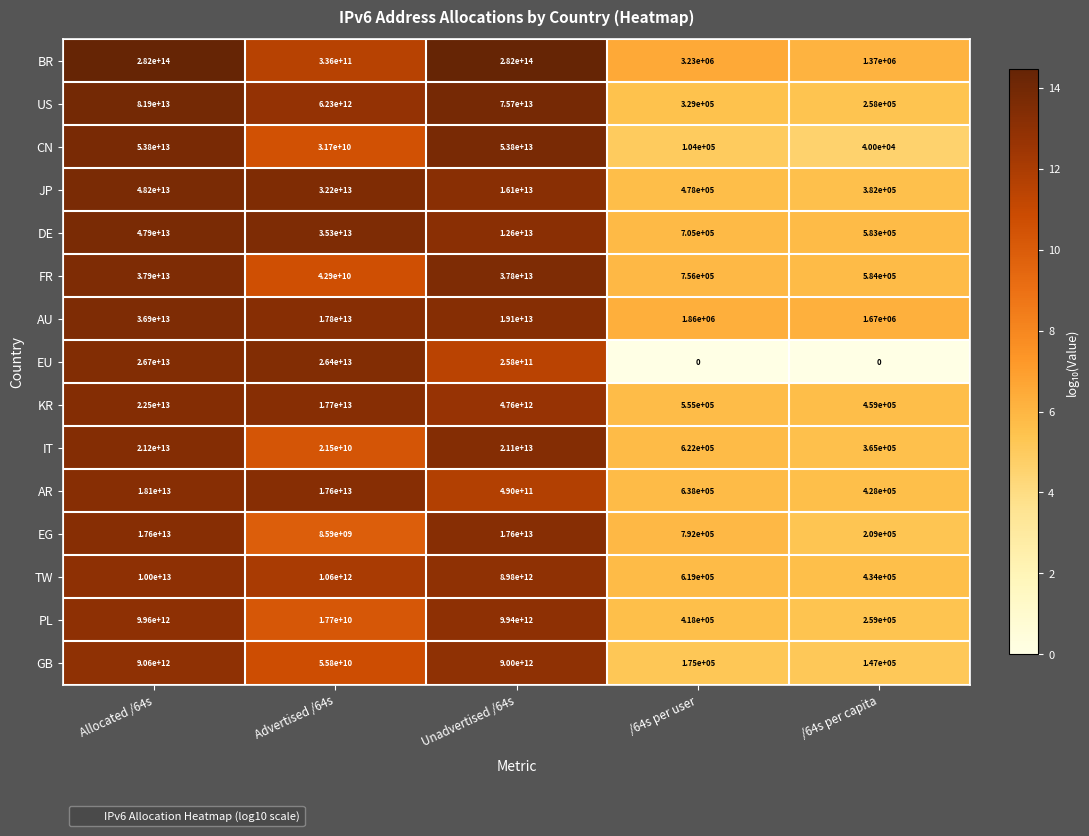

Which series has the largest range (max minus min)?

BR